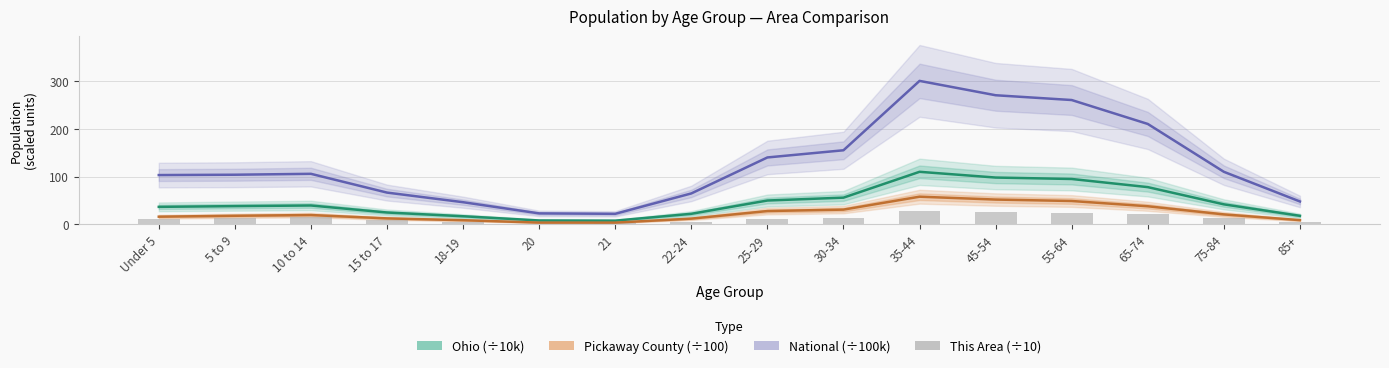

Which series has the largest total across all categories?

National (÷100k)